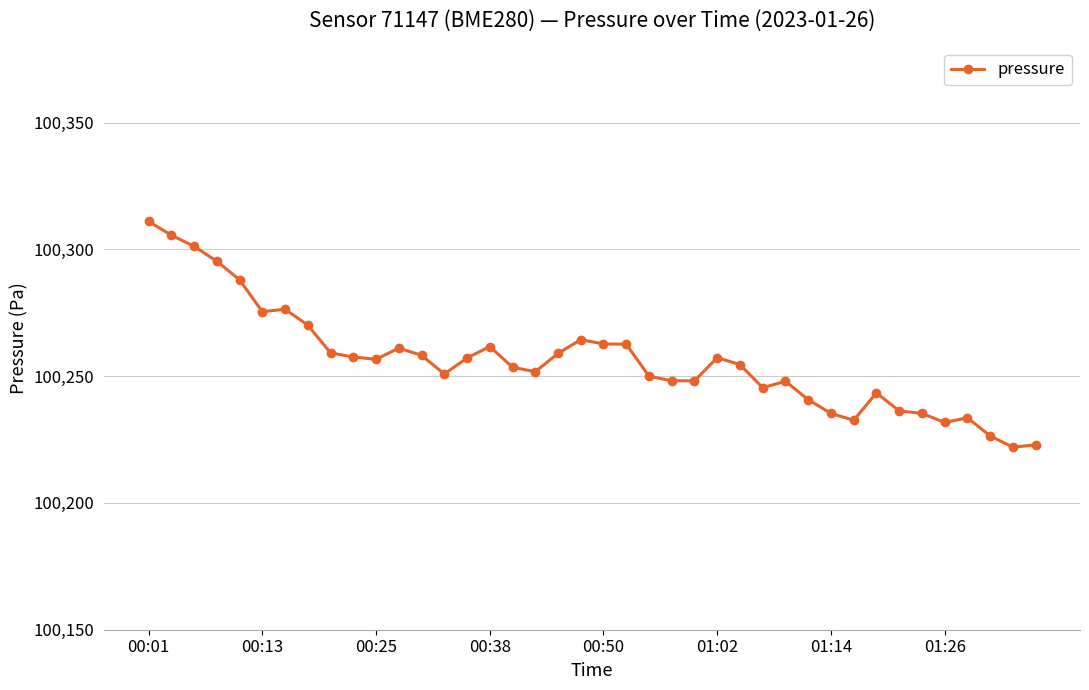

True or false: there are more than 2 points higher than both neighbors.

True